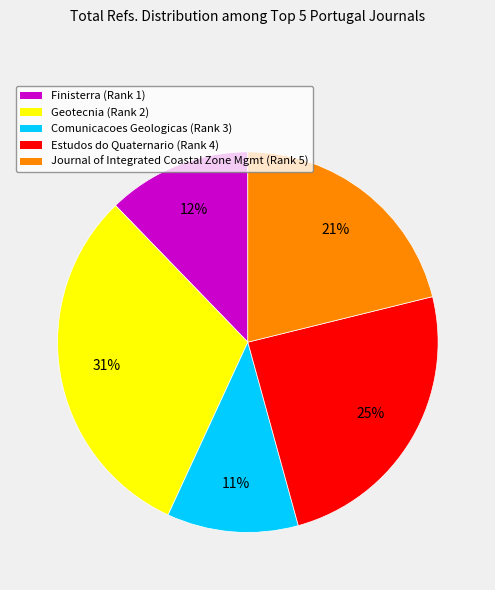

How many slices are in this pie chart?

5